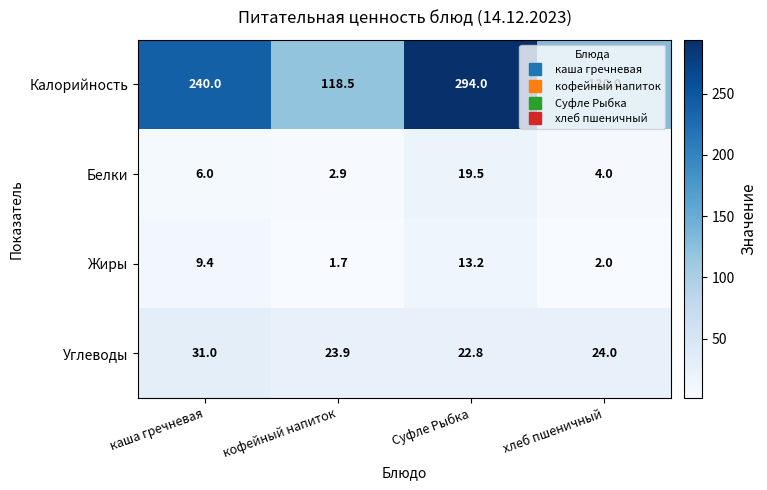

Which series changed the most between каша гречневая and кофейный напиток?

Калорийность